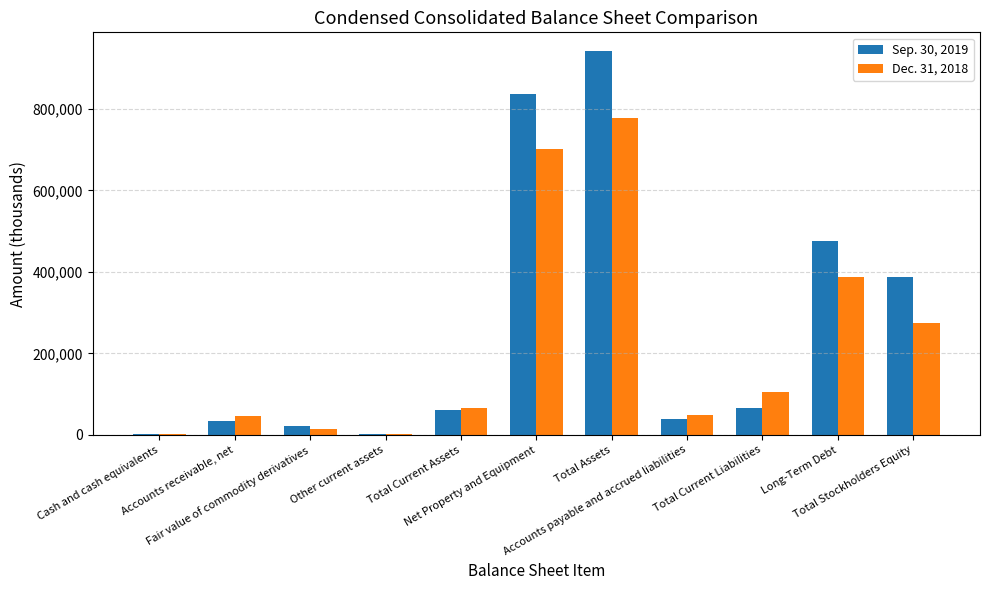

What is the average value of the Dec. 31, 2018 series?

220837